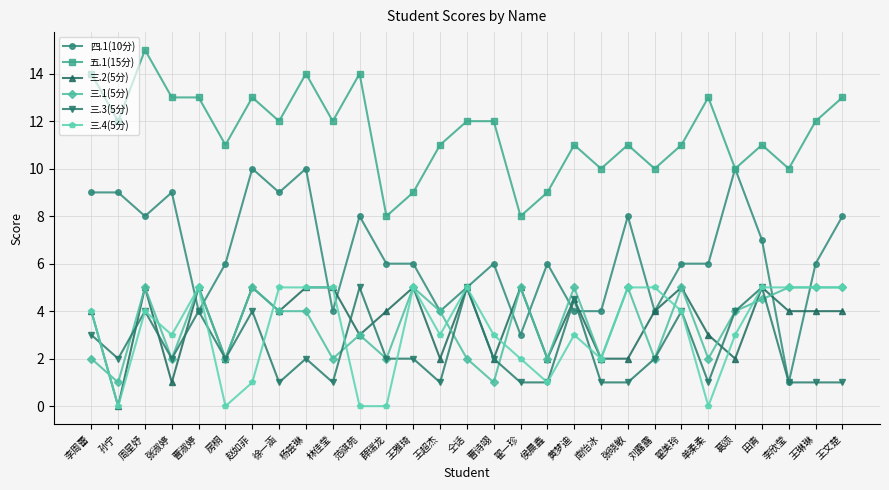

What is the spread (max minus min) of values at 田青?

6.5